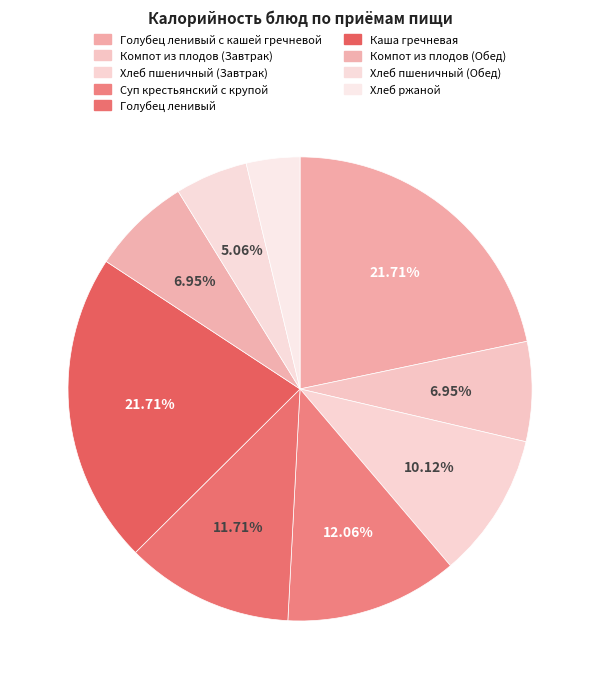

How many segments does this pie chart have?

9